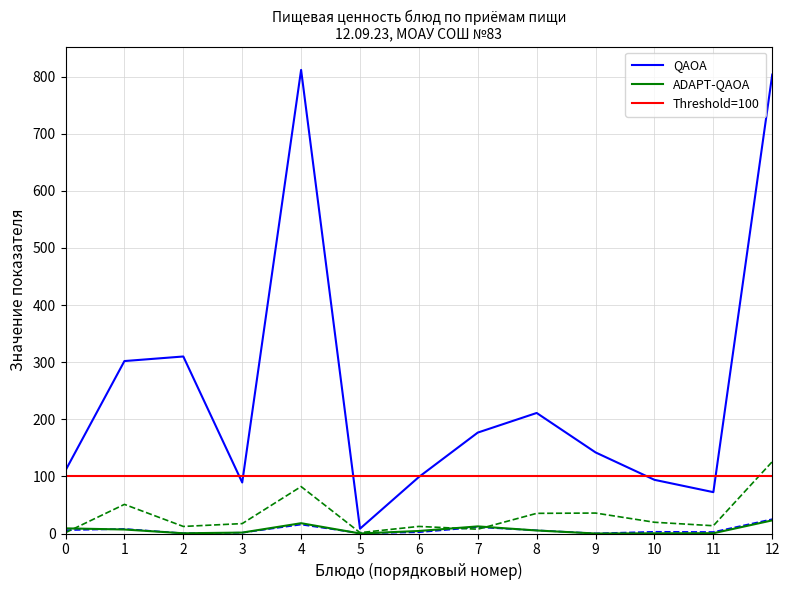

Is the value of QAOA at 12 greater than the value of ADAPT-QAOA at 1?

Yes